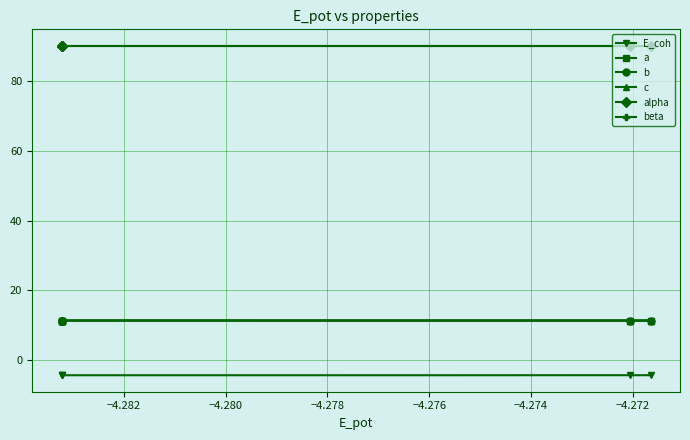

Reading left to right, what are all the values shown in this chart?

E_coh: -4.3	-4.3	-4.3	-4.3	-4.3
a: 11.4	11.4	11.4	11.4	11.4
b: 11.4	11.4	11.4	11.4	11.4
c: 11.4	11.4	11.4	11.4	11.4
alpha: 90.0	90.0	90.0	90.0	90.0
beta: 90.0	90.0	90.0	90.0	90.0